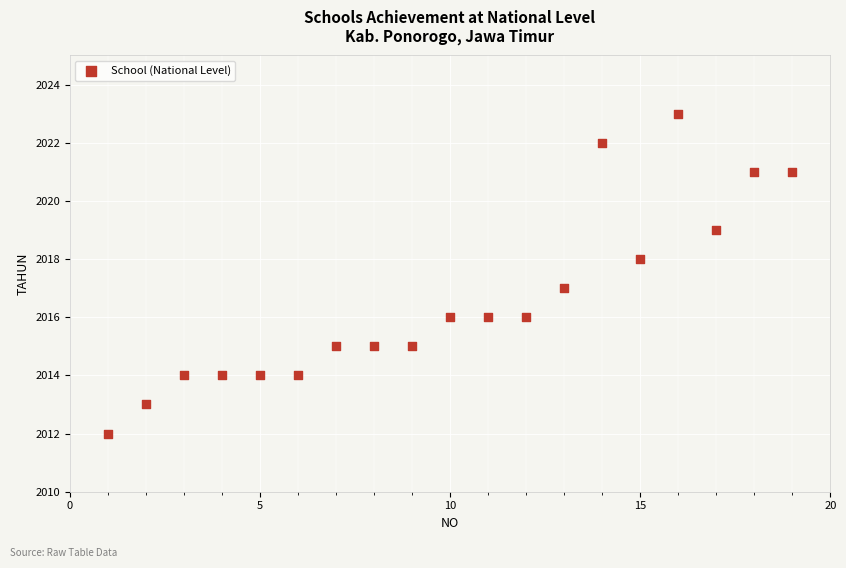

What is the range of X values (max minus min)?

18